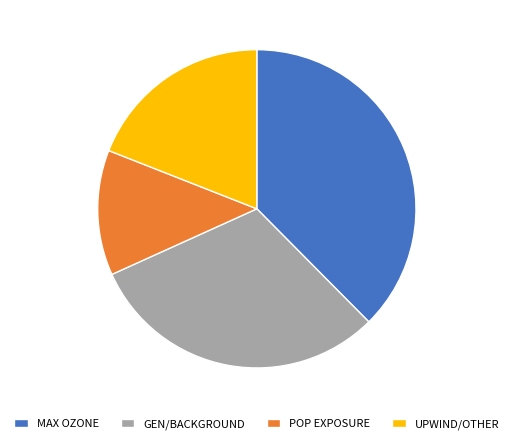

True or false: UPWIND/OTHER accounts for 19% of the total.

True